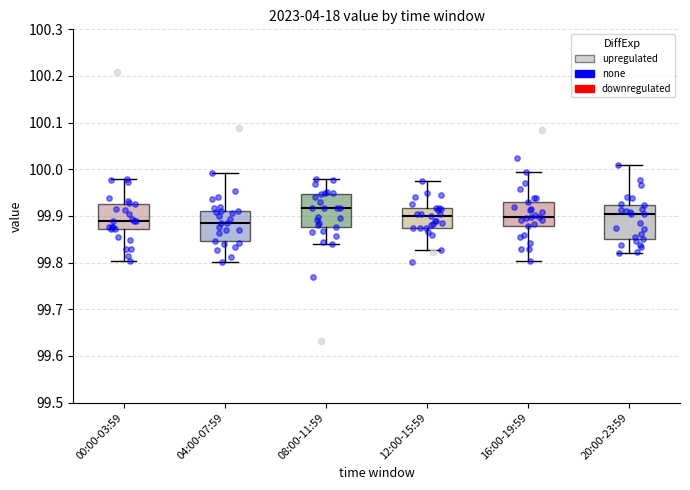

Reading left to right, transcribe this box plot: for each box, give where its median line is, the range the box spans, and where its two whiskers end, as read against the y-axis. The values are not printed on the chart, so give them approximately, as read against the axis.

00:00-03:59: median 99.89, box 99.87 to 99.92, whiskers 99.80 to 99.98
04:00-07:59: median 99.89, box 99.85 to 99.91, whiskers 99.80 to 99.99
08:00-11:59: median 99.92, box 99.88 to 99.95, whiskers 99.84 to 99.98
12:00-15:59: median 99.90, box 99.87 to 99.92, whiskers 99.83 to 99.97
16:00-19:59: median 99.90, box 99.88 to 99.93, whiskers 99.80 to 99.99
20:00-23:59: median 99.90, box 99.85 to 99.92, whiskers 99.82 to 100.01